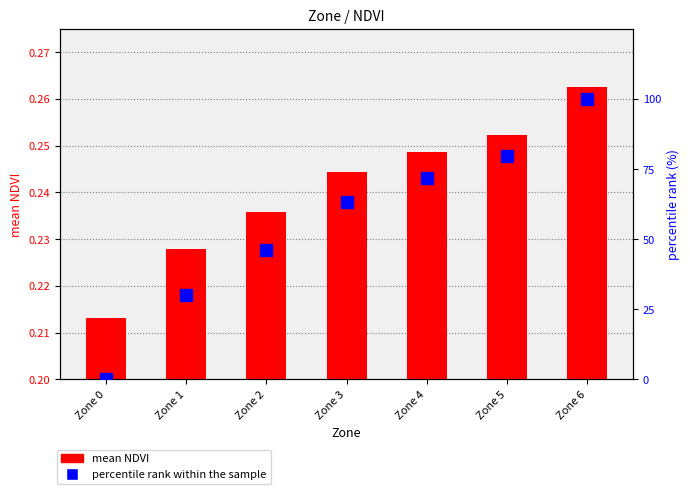

Which series changed the most between Zone 2 and Zone 6?

percentile rank within the sample